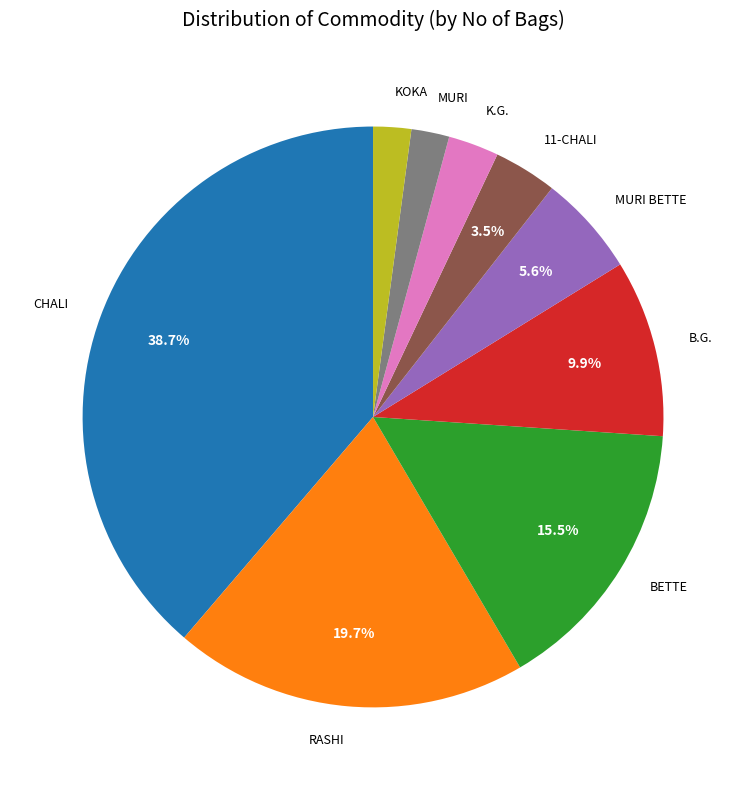

To the nearest percent, what is the combined percentage of BETTE and K.G.?

18%